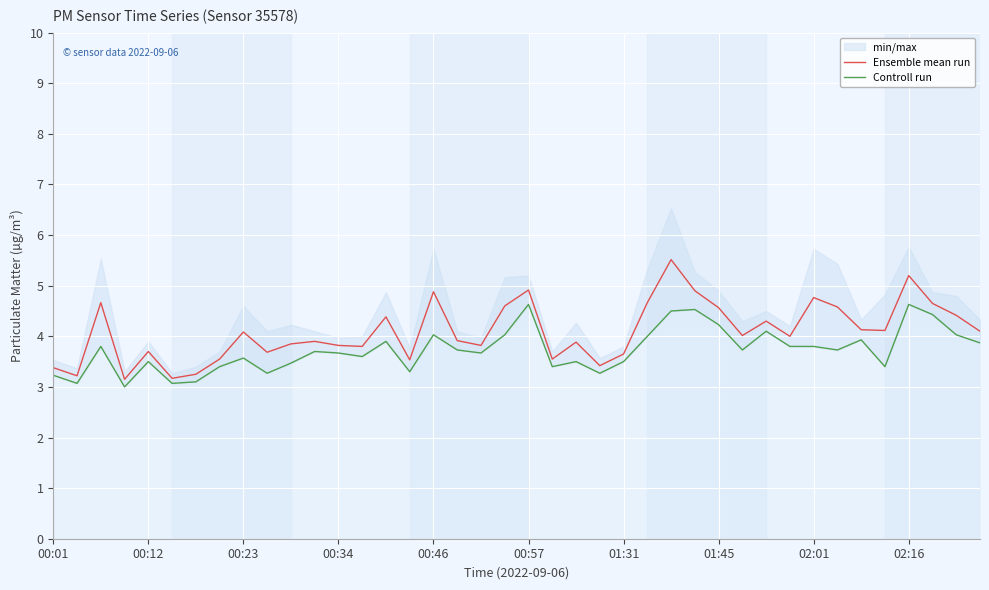

How many interior local valleys does the Controll run series have?

12